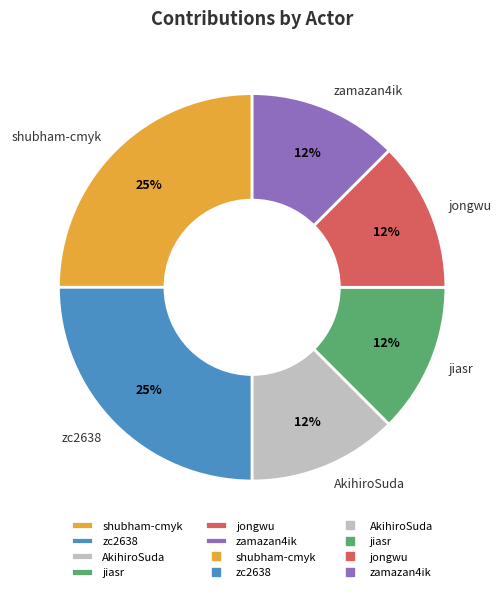

Between jongwu and zc2638, which is larger?

zc2638